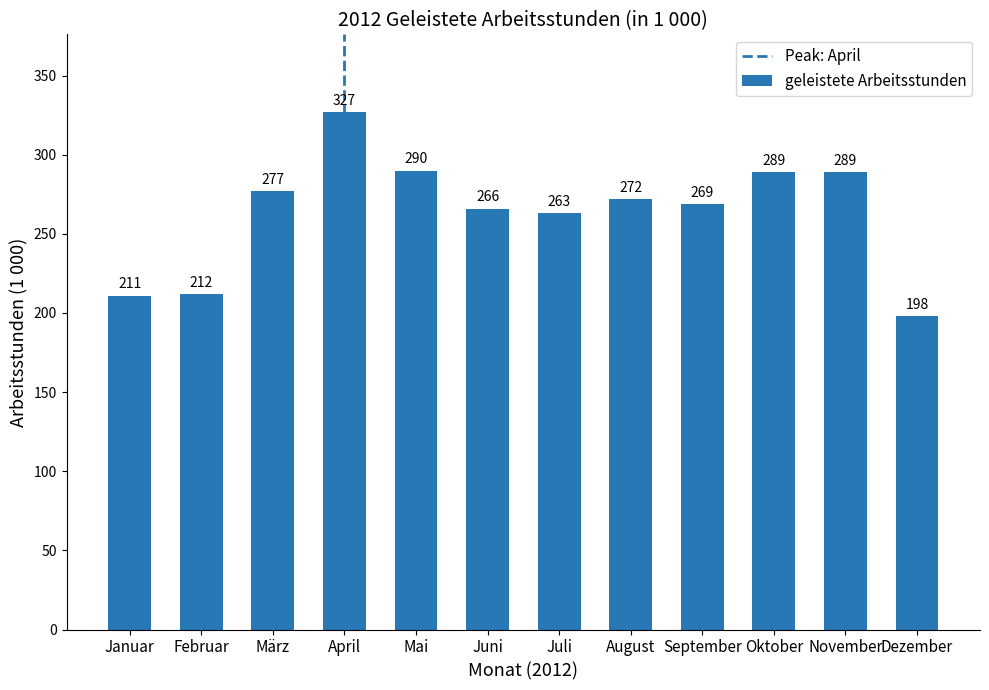

What position from the left is August?

8